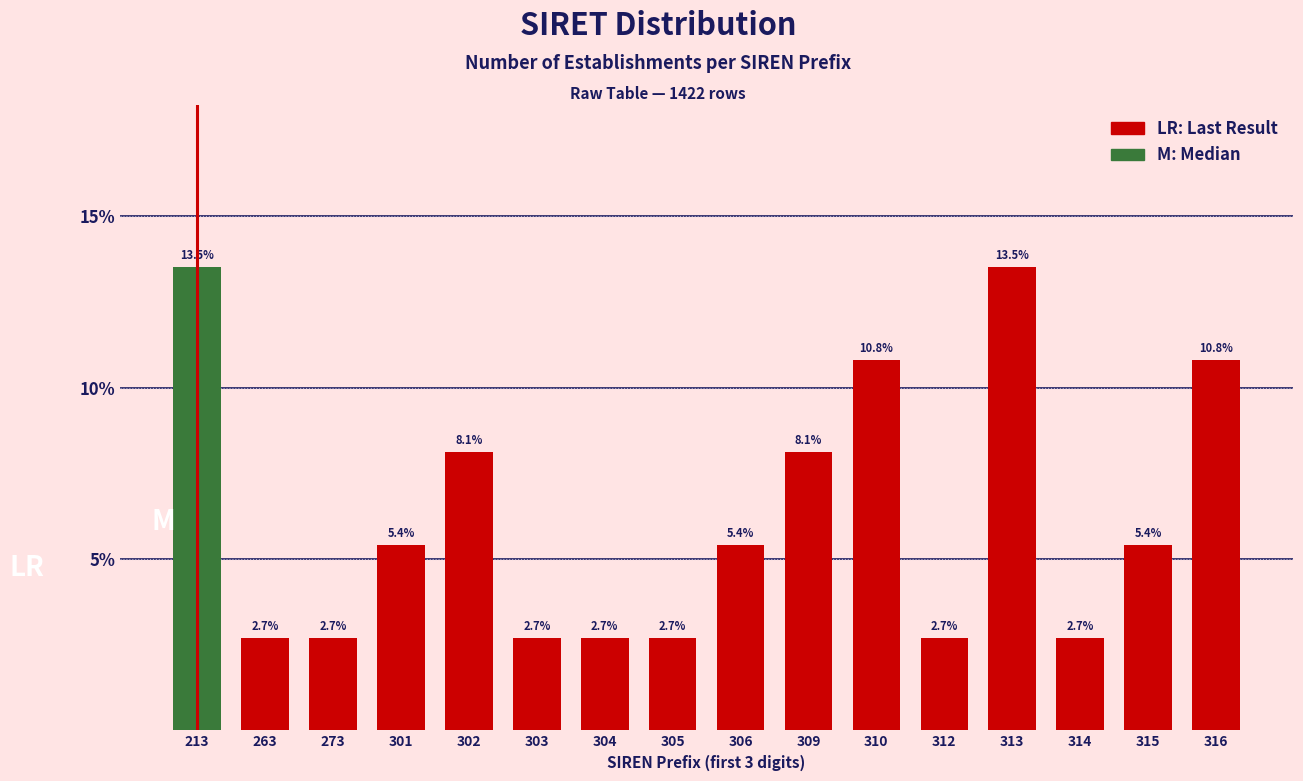

Reading right to left, extract all data points from this chart.

316=10.8	315=5.4	314=2.7	313=13.5	312=2.7	310=10.8	309=8.1	306=5.4	305=2.7	304=2.7	303=2.7	302=8.1	301=5.4	273=2.7	263=2.7	213=13.5